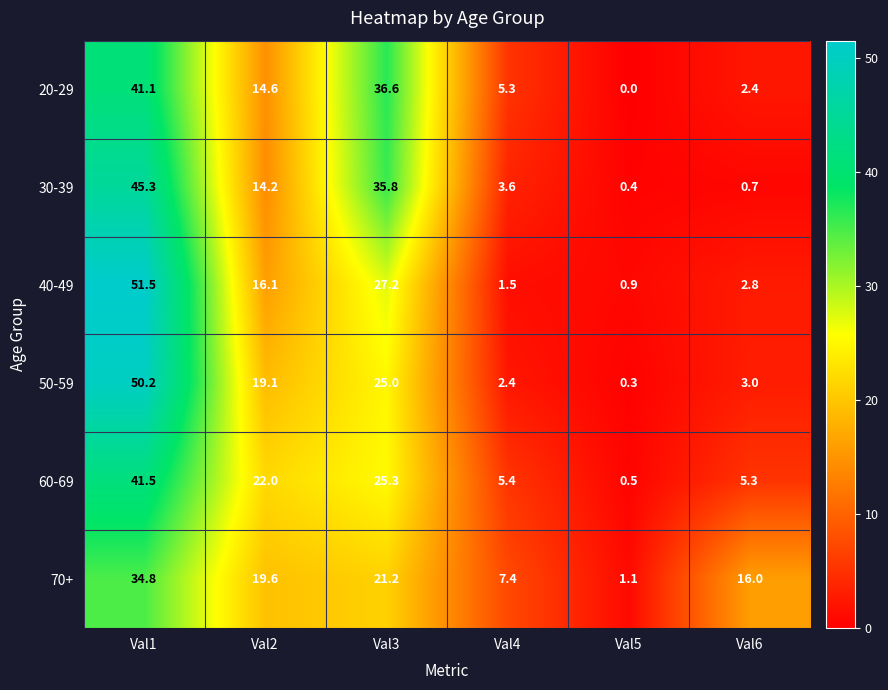

What is the difference between the second highest and minimum values in the 20-29 series?

36.6